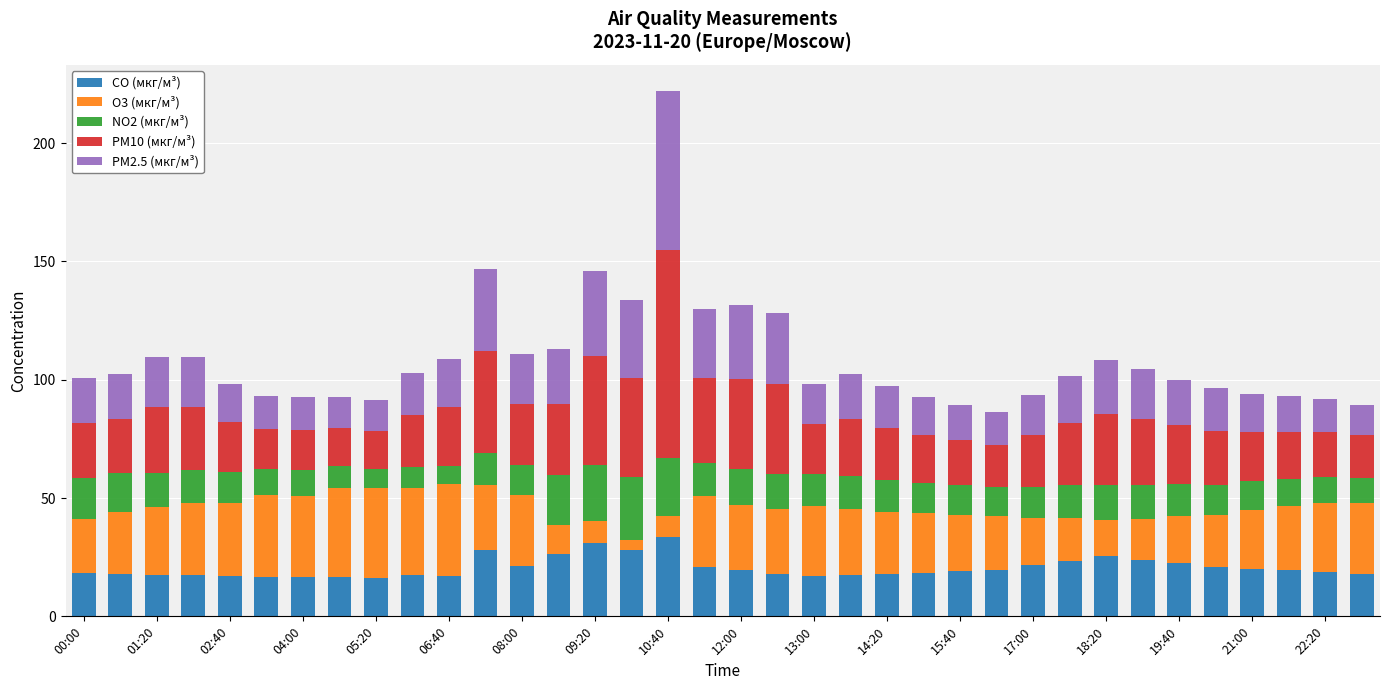

What is the difference between the second highest and minimum values in the CO (мкг/м³) series?

14.6